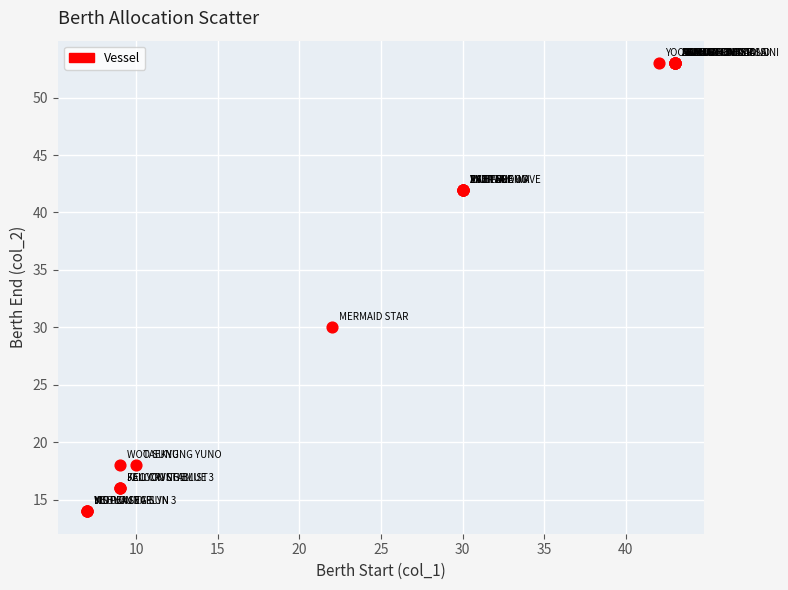

What Y value in the scatter plot is closest to 33?

30